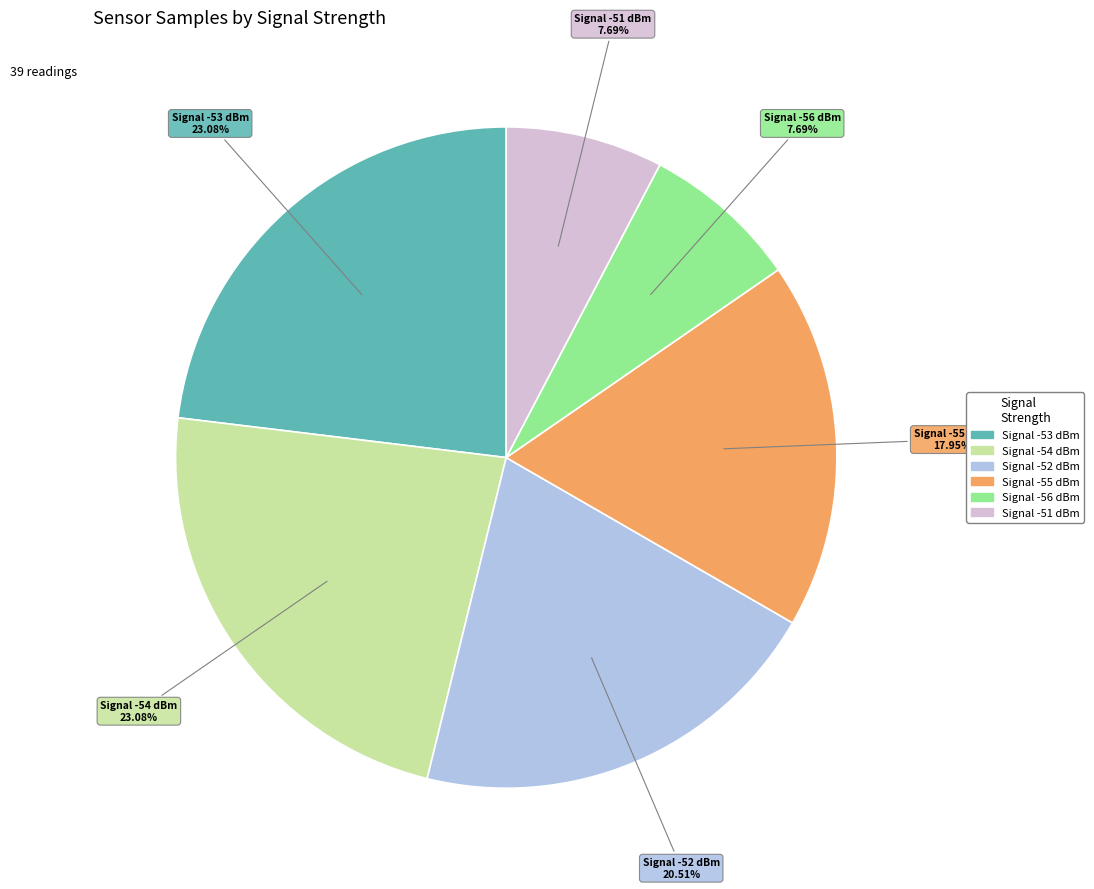

What is the largest slice in the pie chart?

-53